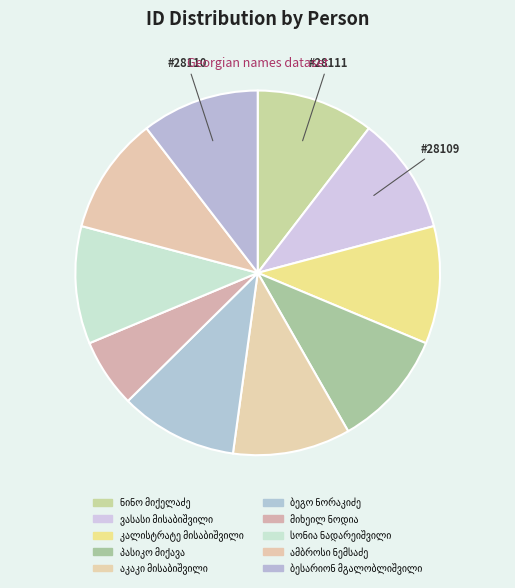

True or false: მიხეილ ნოდია accounts for 17% of the total.

False